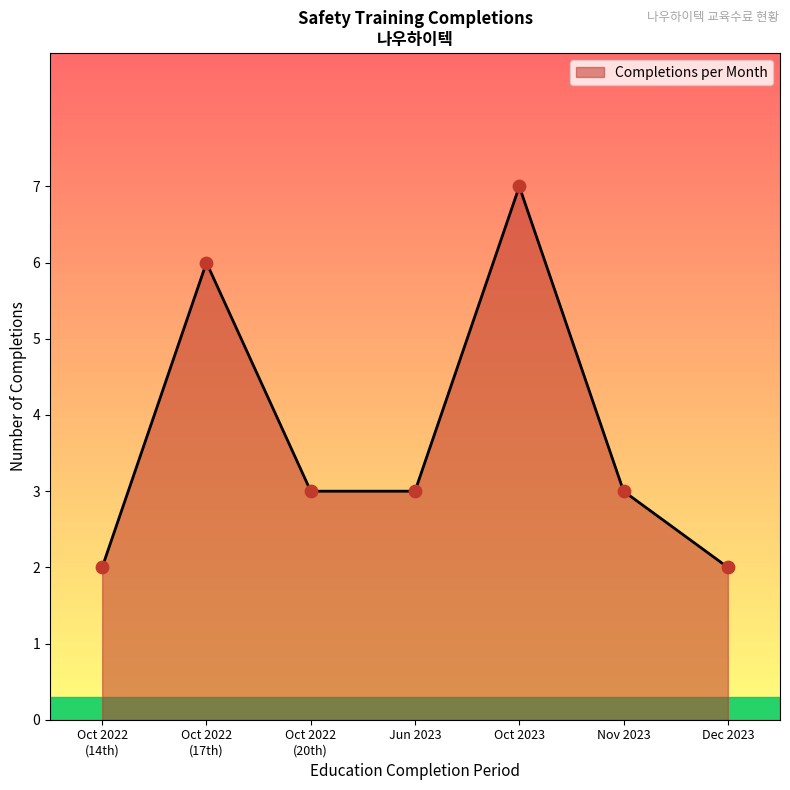

What is the difference between the maximum and minimum values?

5